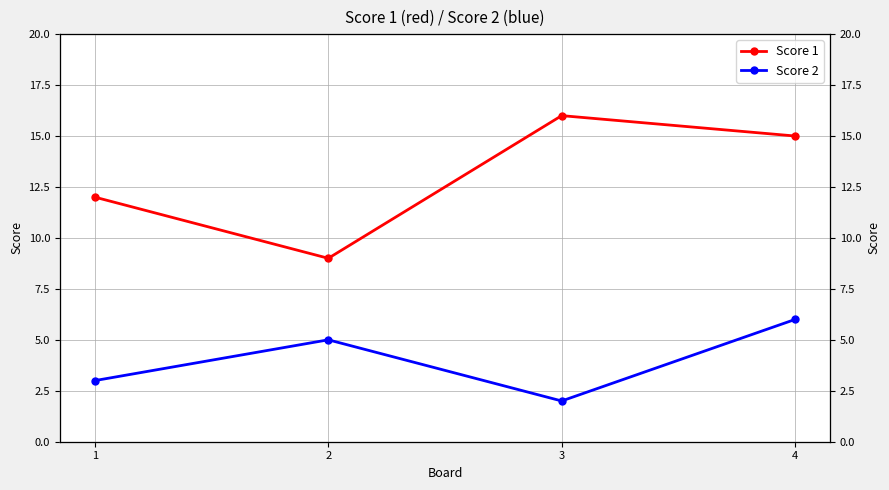

Where does the Score 1 series first go above 15?

3